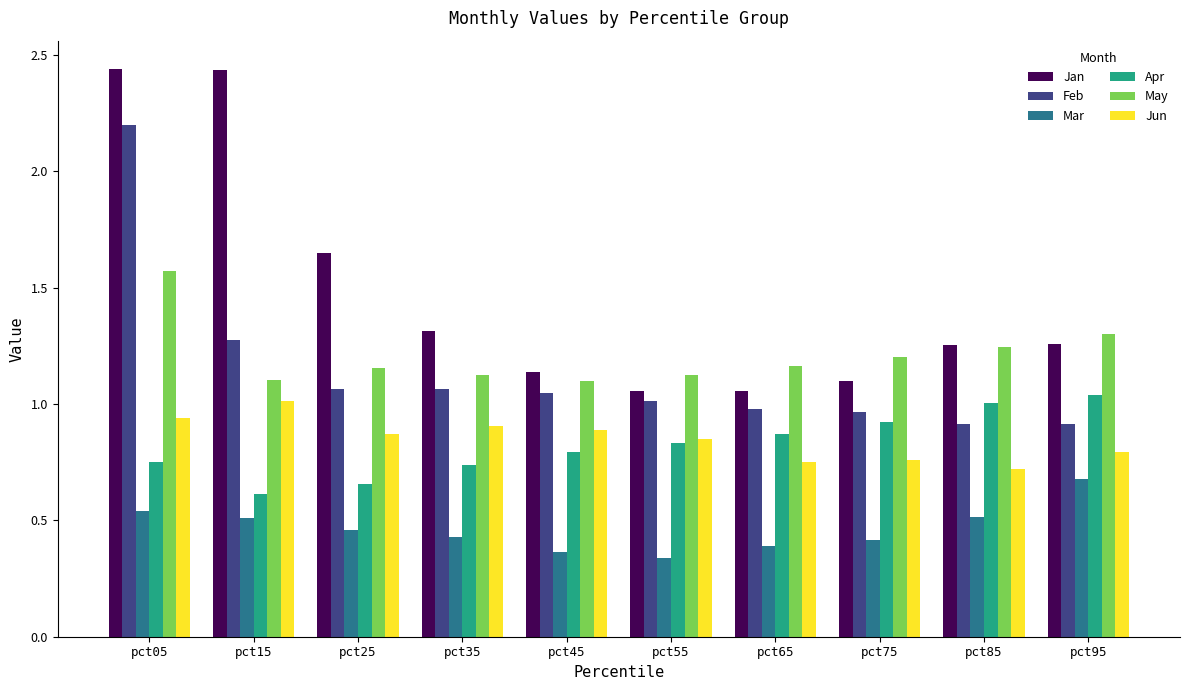

Rank the series at pct05 from lowest to highest value.

Mar, Apr, Jun, May, Feb, Jan